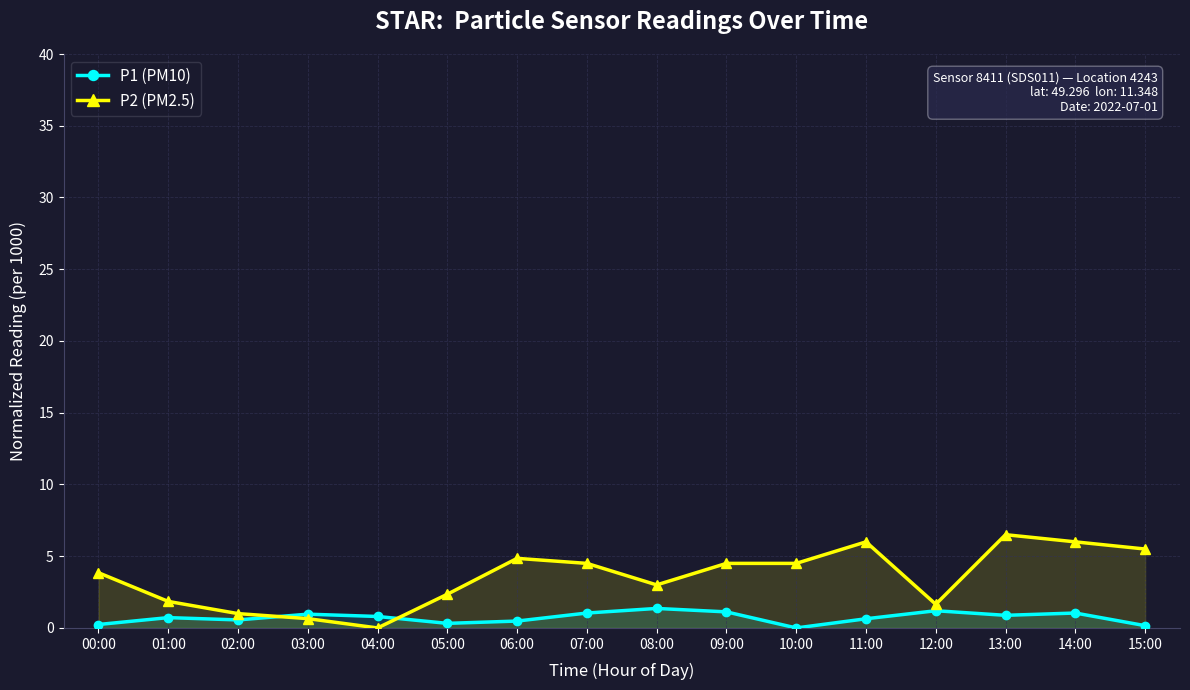

What is the label of the 9th point from the left?

08:00